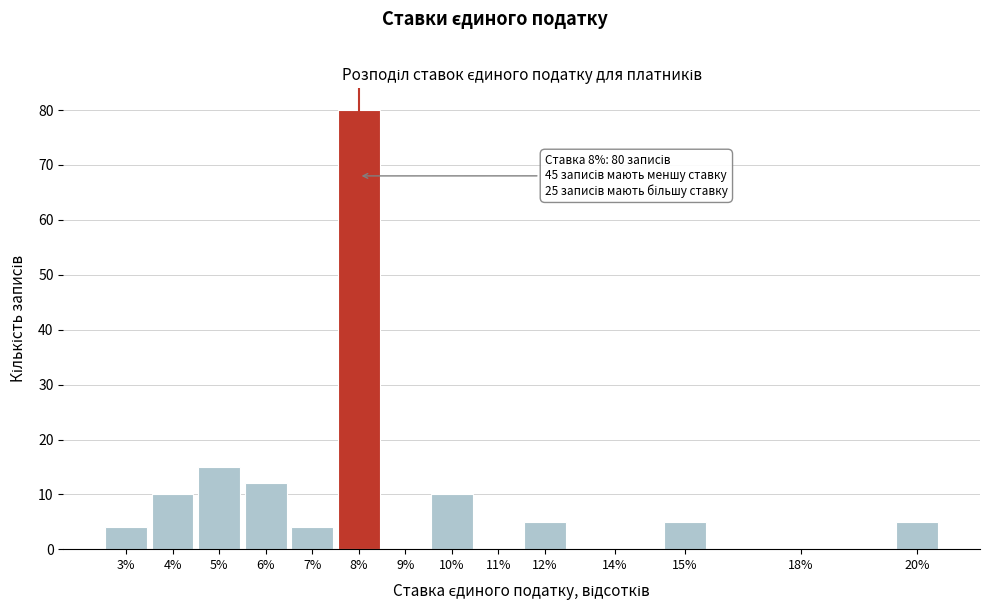

Reading left to right, what are all the values shown in this chart?

3%=4	4%=10	5%=15	6%=12	7%=4	8%=80	9%=0	10%=10	11%=0	12%=5	14%=0	15%=5	18%=0	20%=5